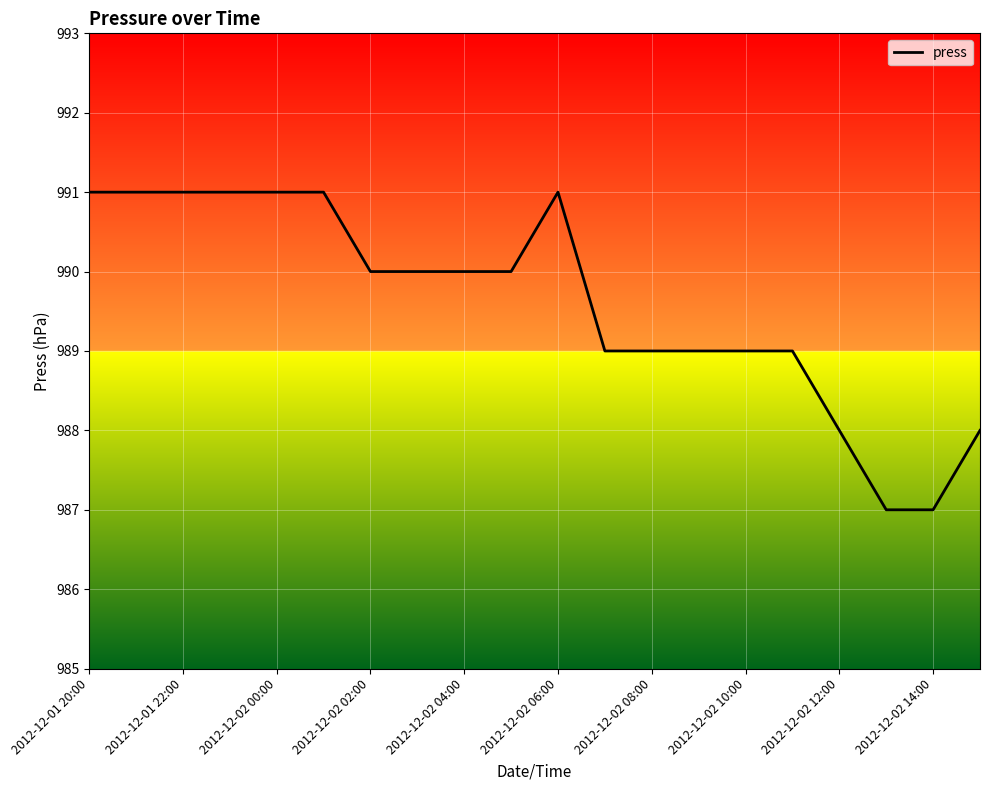

What is the difference between the maximum and minimum values?

4